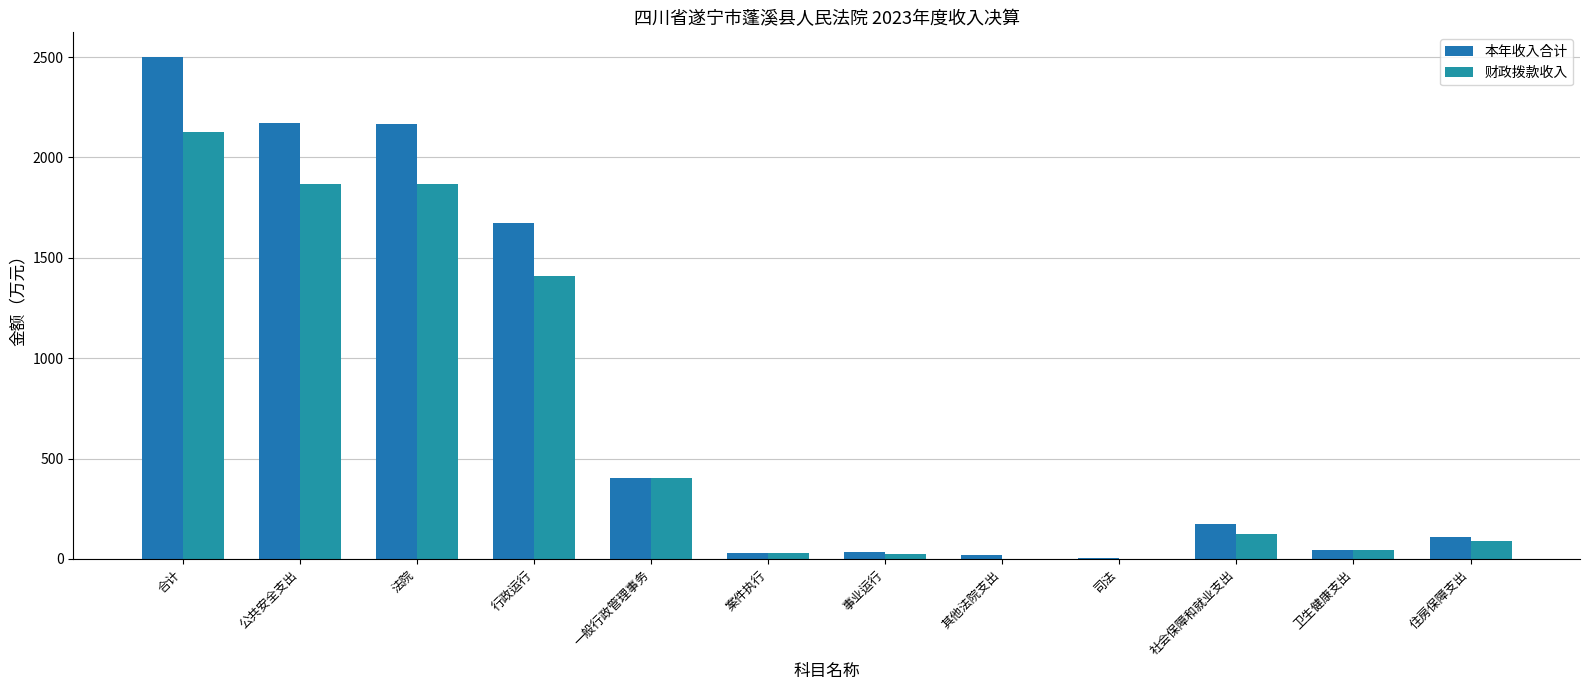

Are the bars grouped side by side (vs. stacked)?

Yes